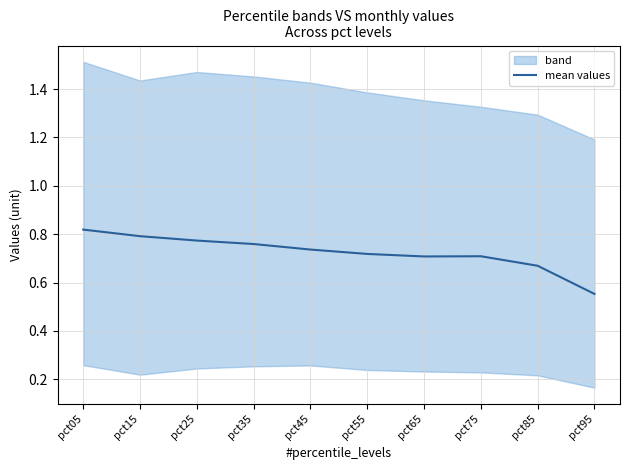

List the labels in order of value, smallest first.

pct95, pct85, pct65, pct75, pct55, pct45, pct35, pct25, pct15, pct05